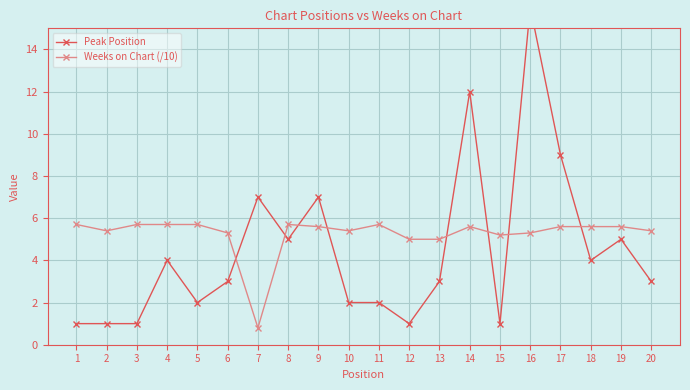

The value of Peak Position at 4 is 2.1. True or false?

False